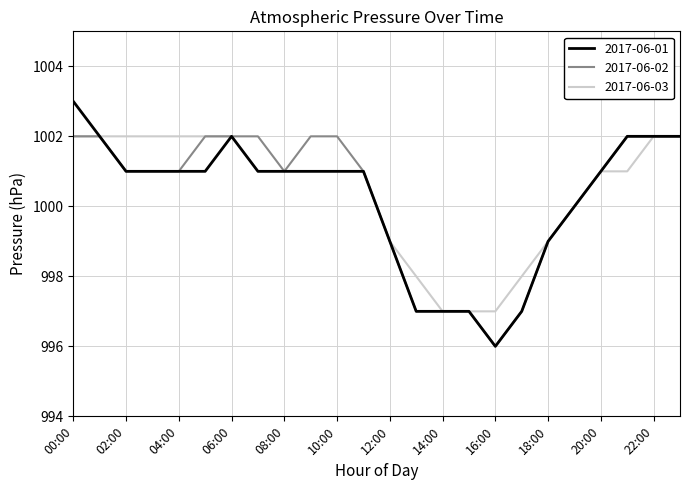

What is the highest value of the 2017-06-02 series?

1002